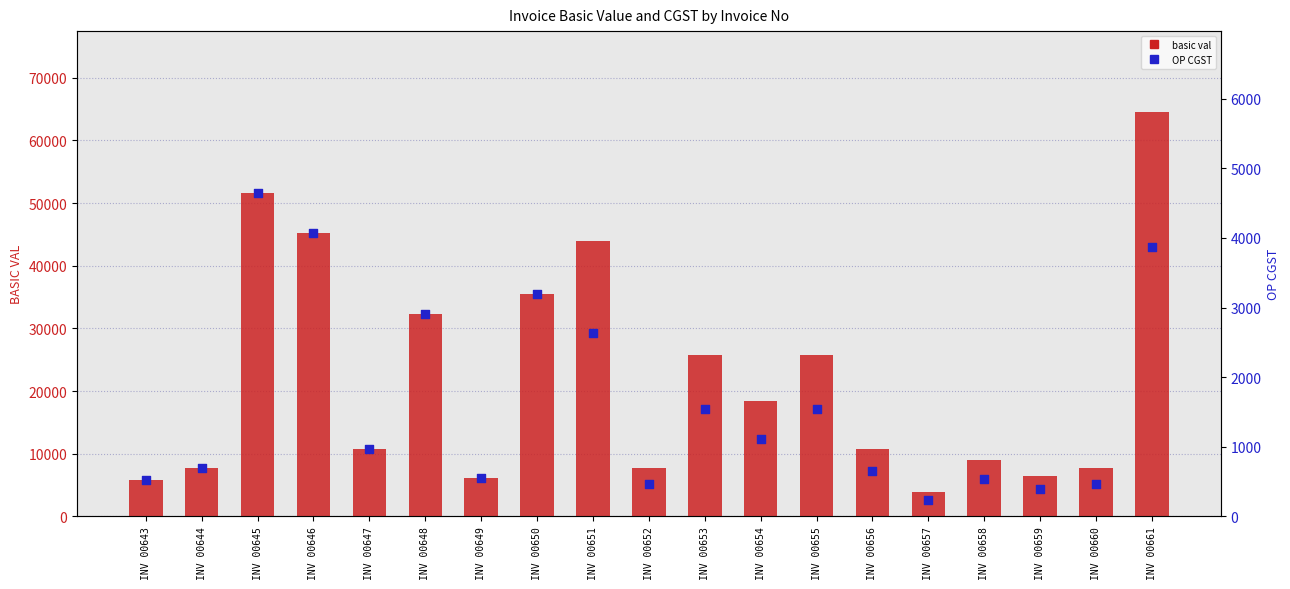

Which series contains the highest Y value?

basic val